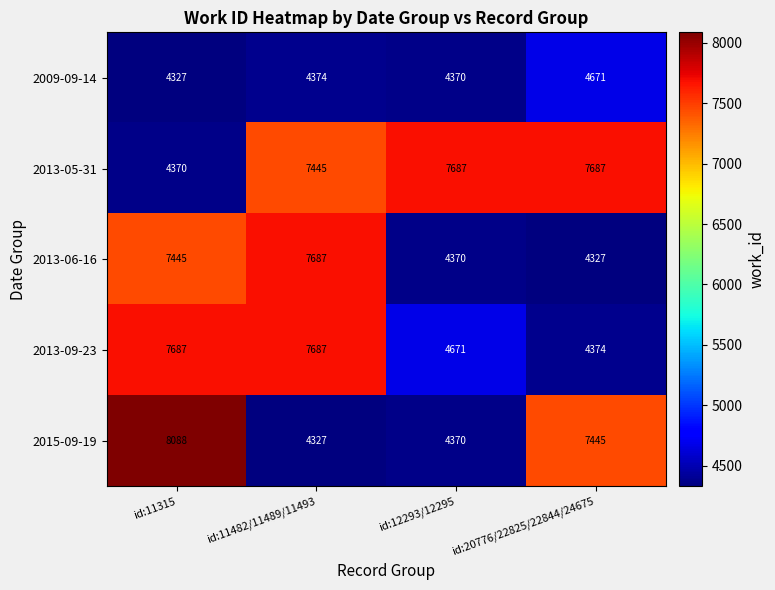

At how many categories does at least one series exceed 7153?

4